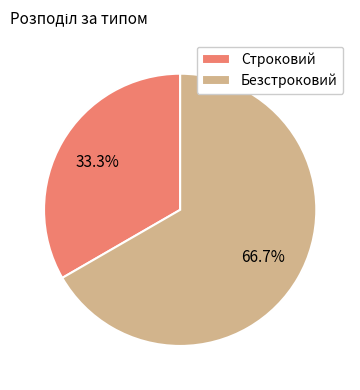

Rank the categories by value from highest to lowest.

Безстроковий, Строковий